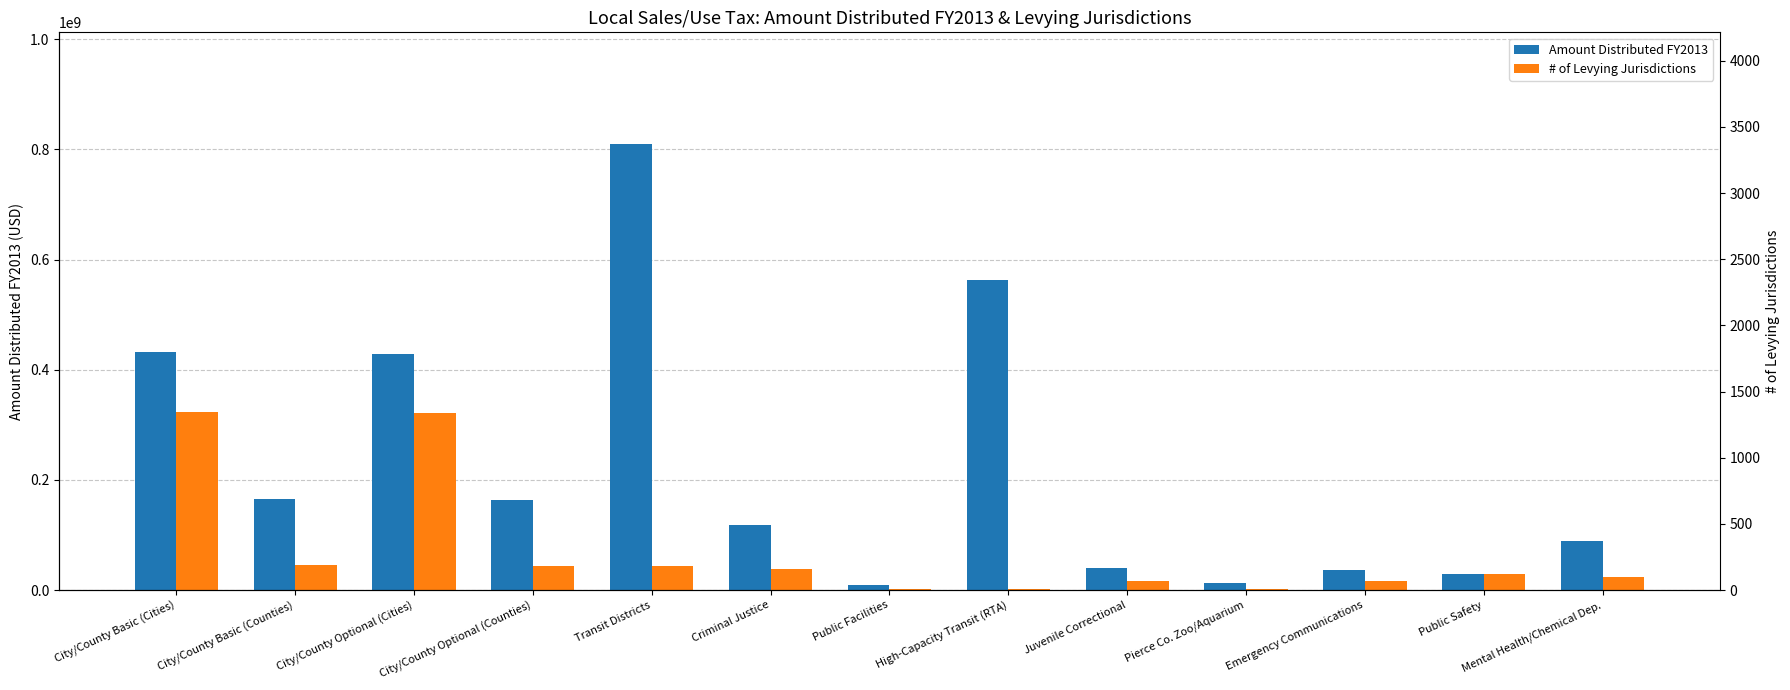

Which series has the widest spread of values?

Amount Distributed FY2013